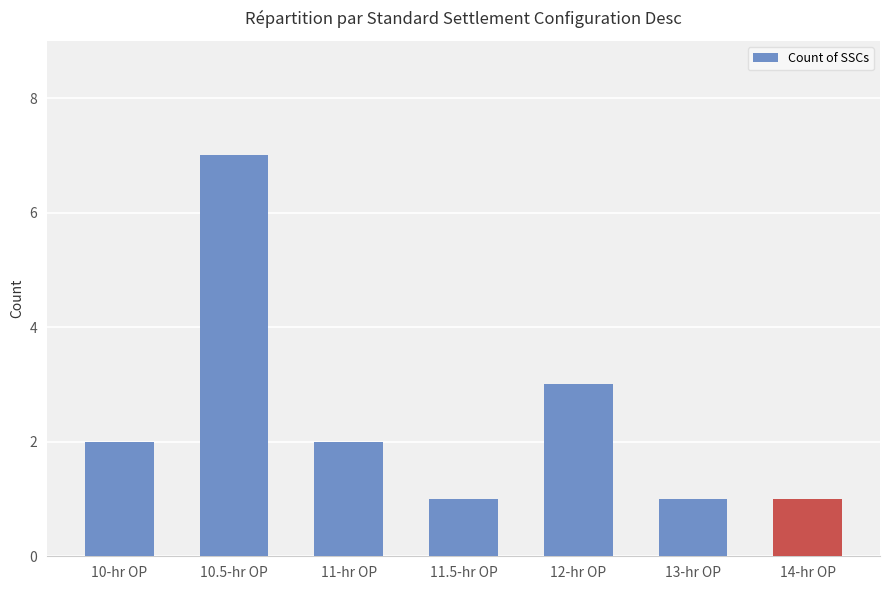

What is the label of the 1st bar from the right?

14-hr OP